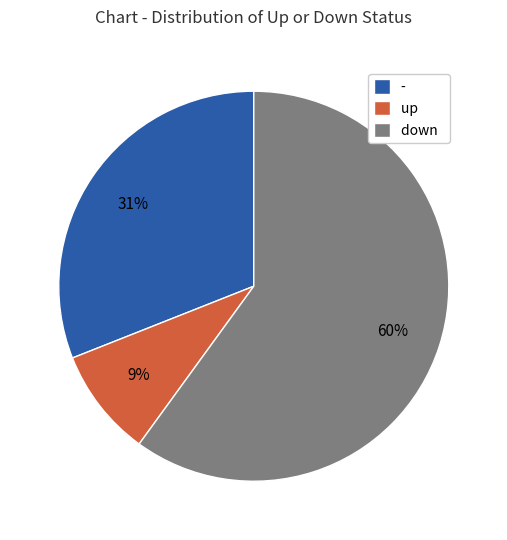

To the nearest percent, what portion does up represent?

9%